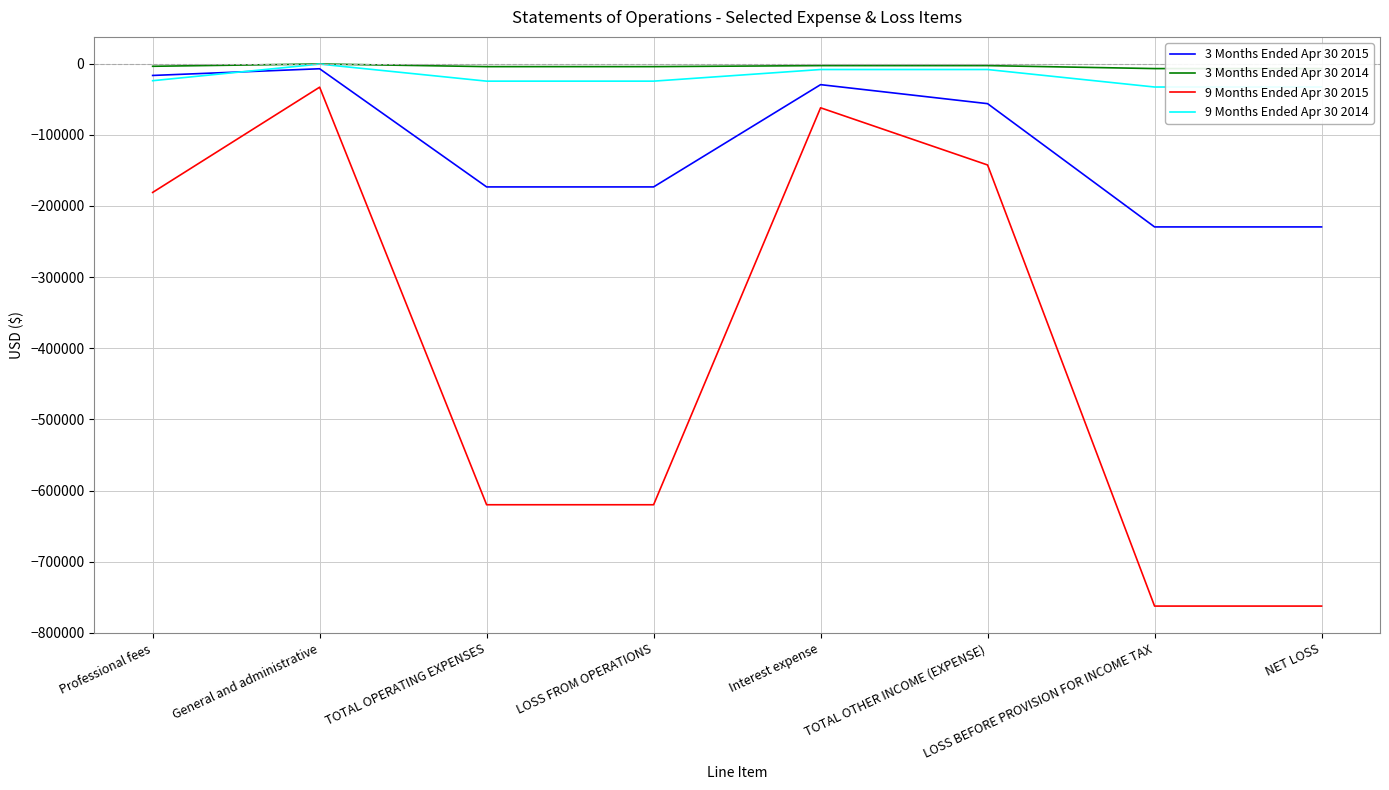

Which category has the highest value in the 3 Months Ended Apr 30 2015 series?

General and administrative